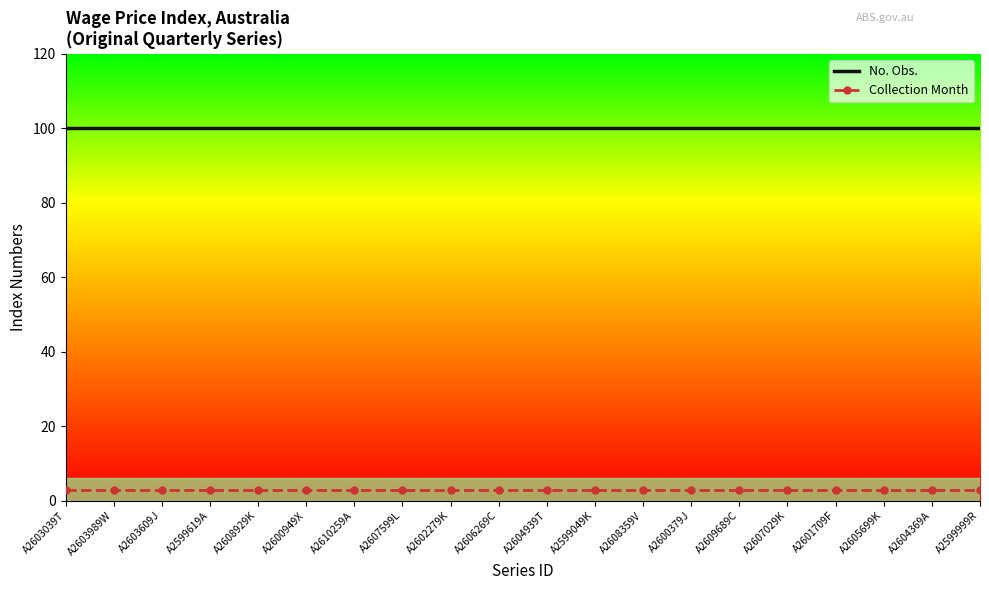

What is the minimum value for Collection Month?

3